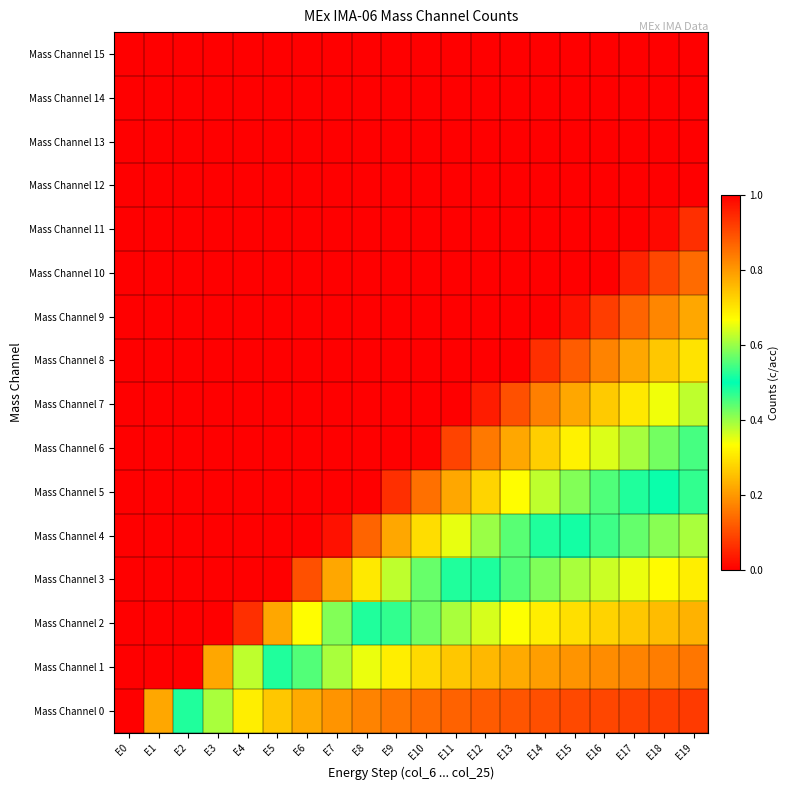

Which label corresponds to the largest value in the chart?

E0